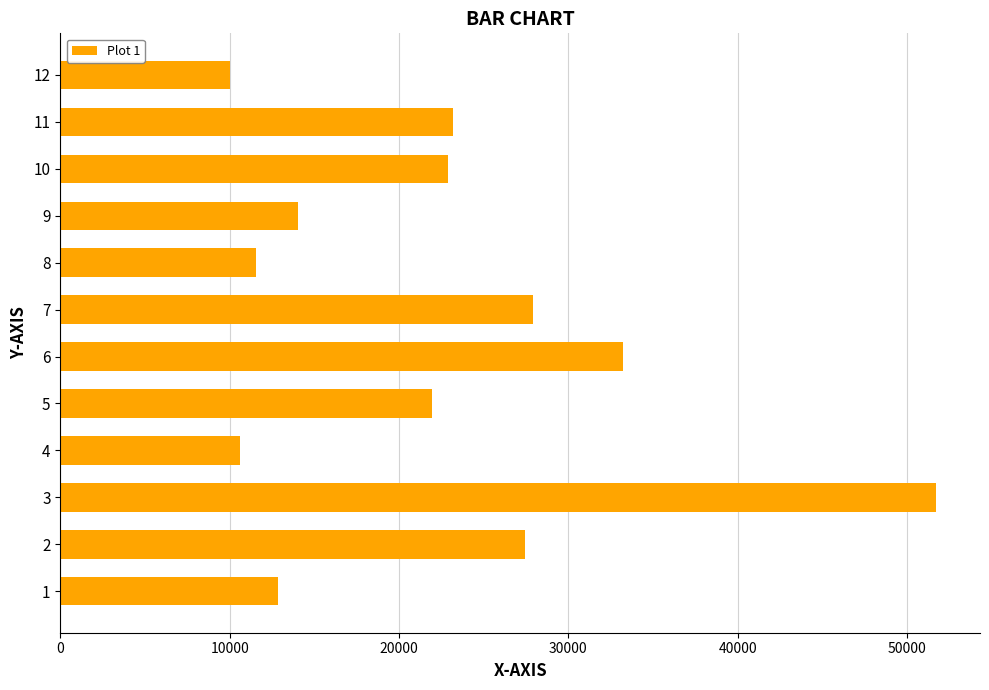

What is the average value?

22279.5